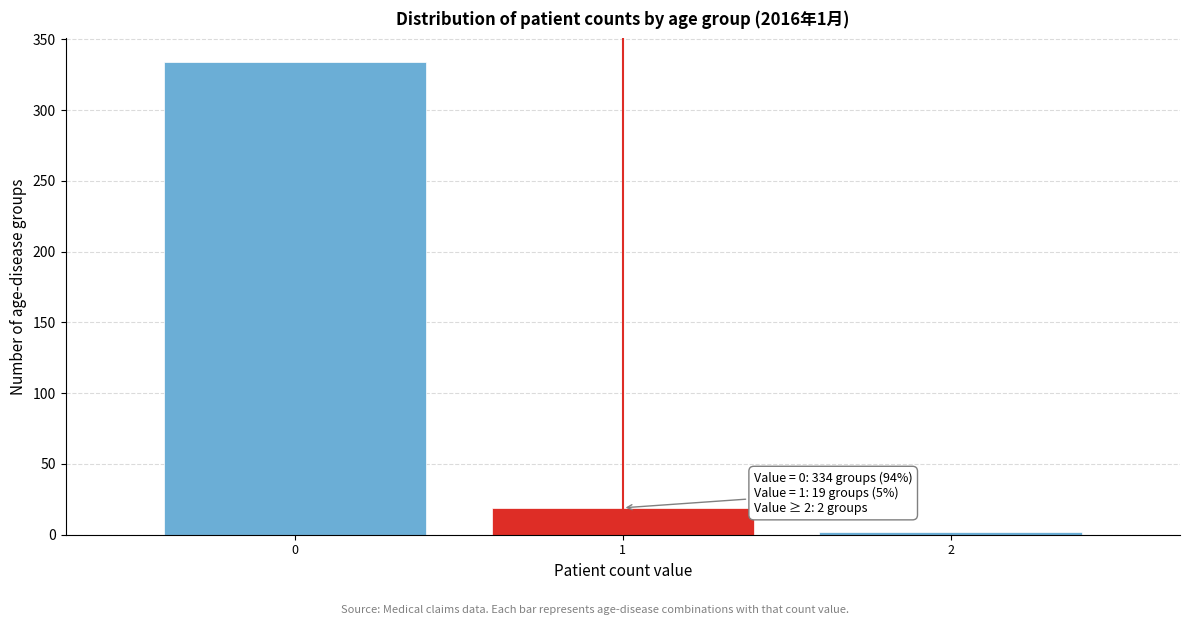

Which range on the x-axis has the tallest bar?

-0.5 to 0.5